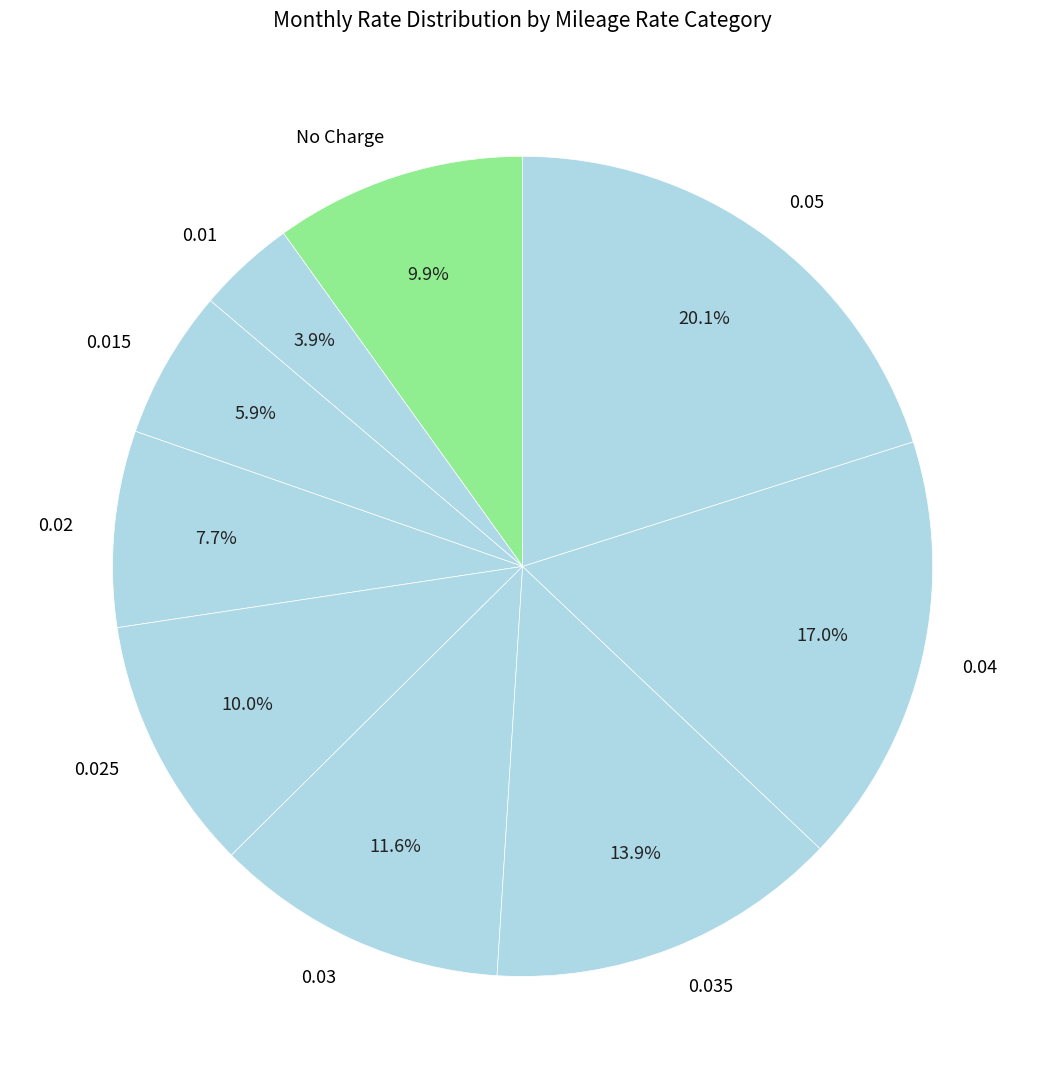

Is the sum of 0.02 and 0.035 greater than half?

No